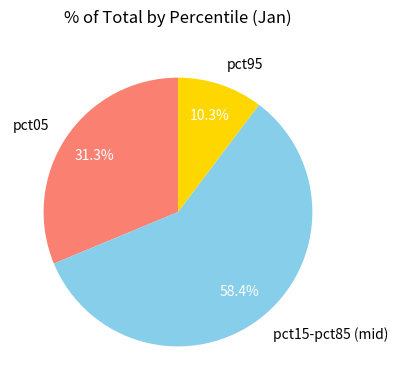

How many slices are in this pie chart?

3